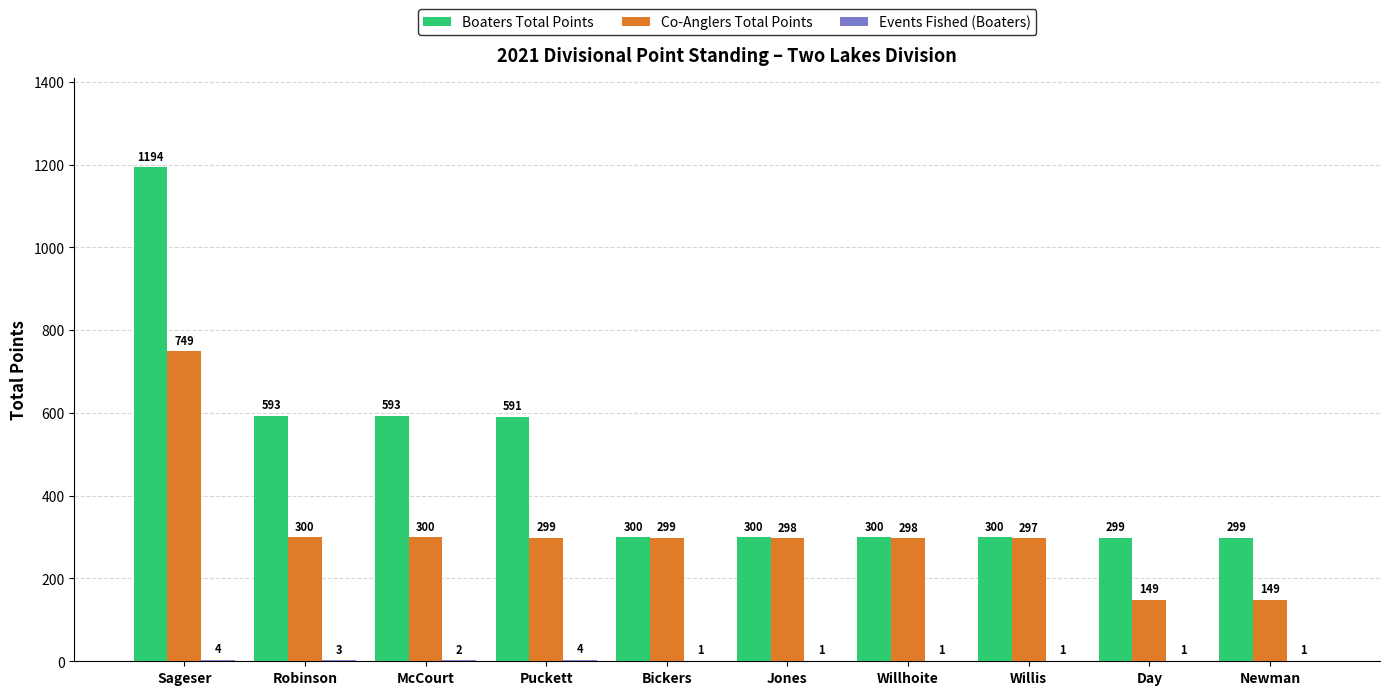

What is the sum of the Boaters Total Points values at Willhoite and Bickers?

600